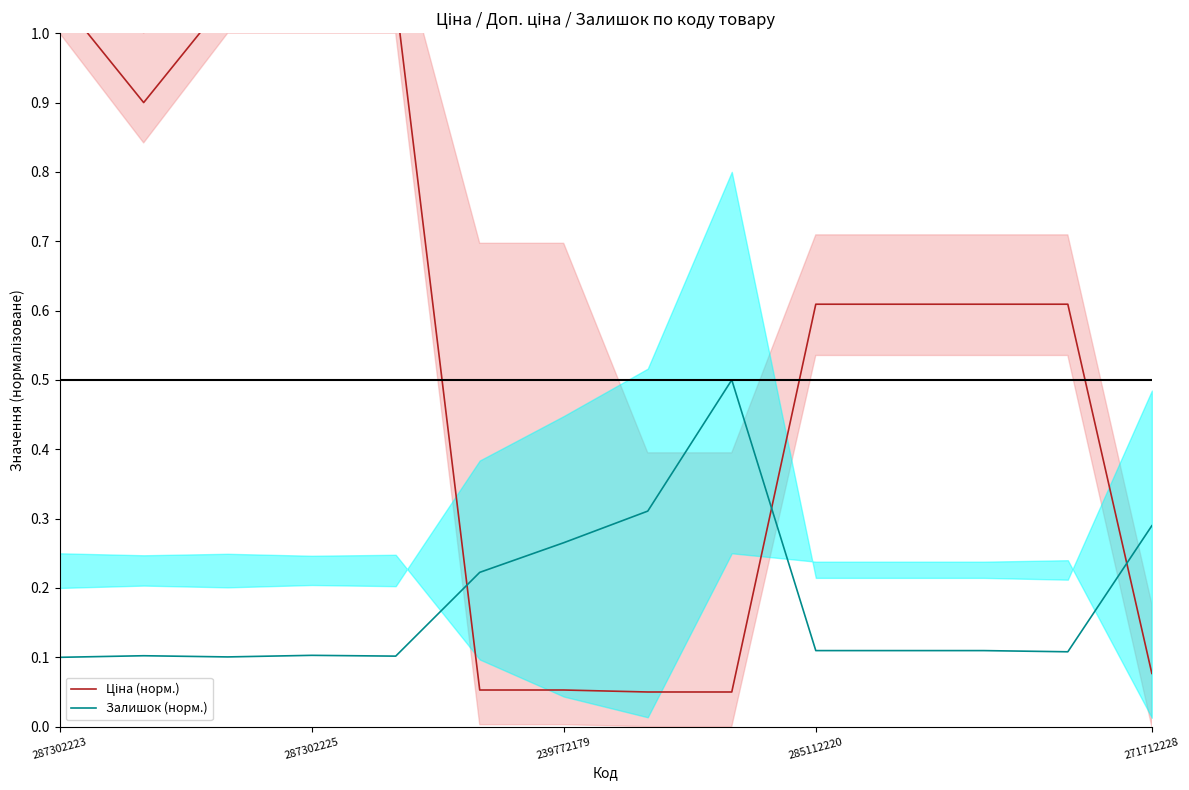

What is the highest value of the Залишок (норм.) series?

0.5